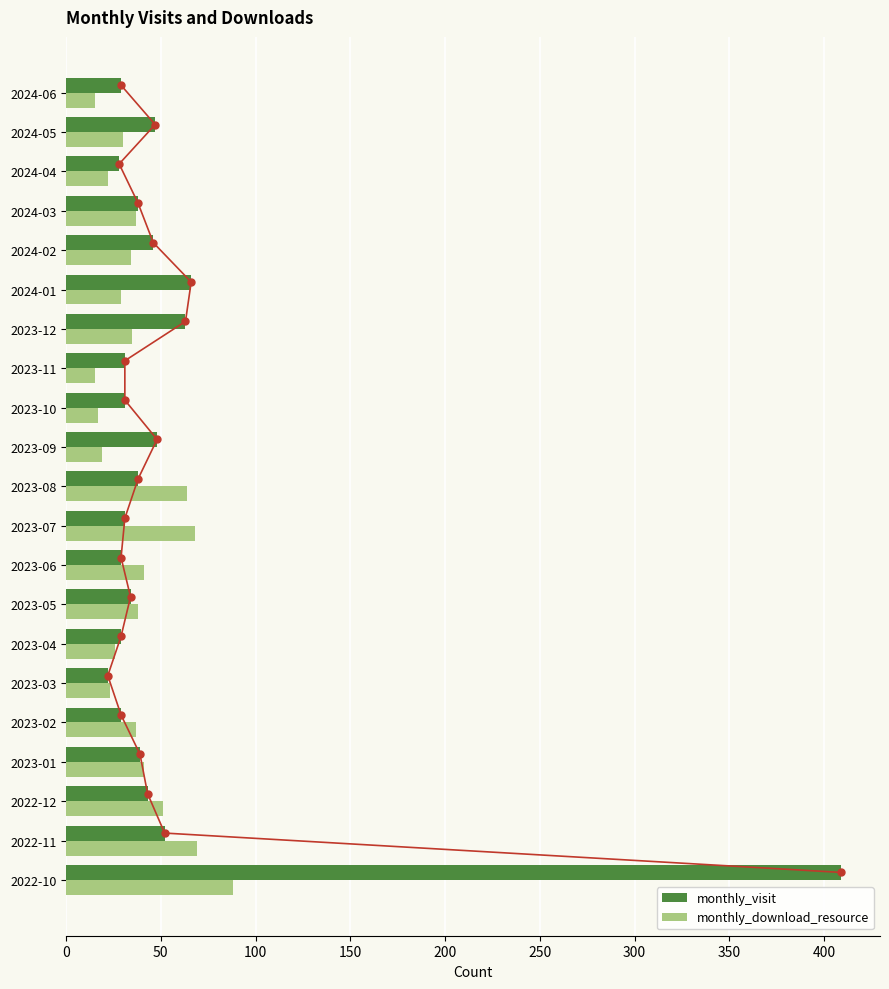

What is the minimum value shown in the chart?

15